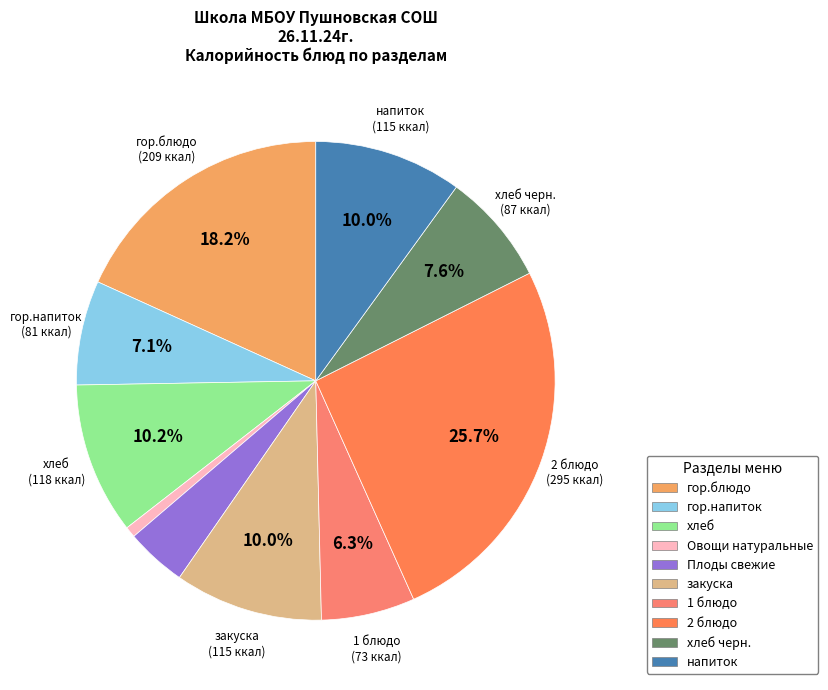

Is there any slice that represents more than half of the pie?

No